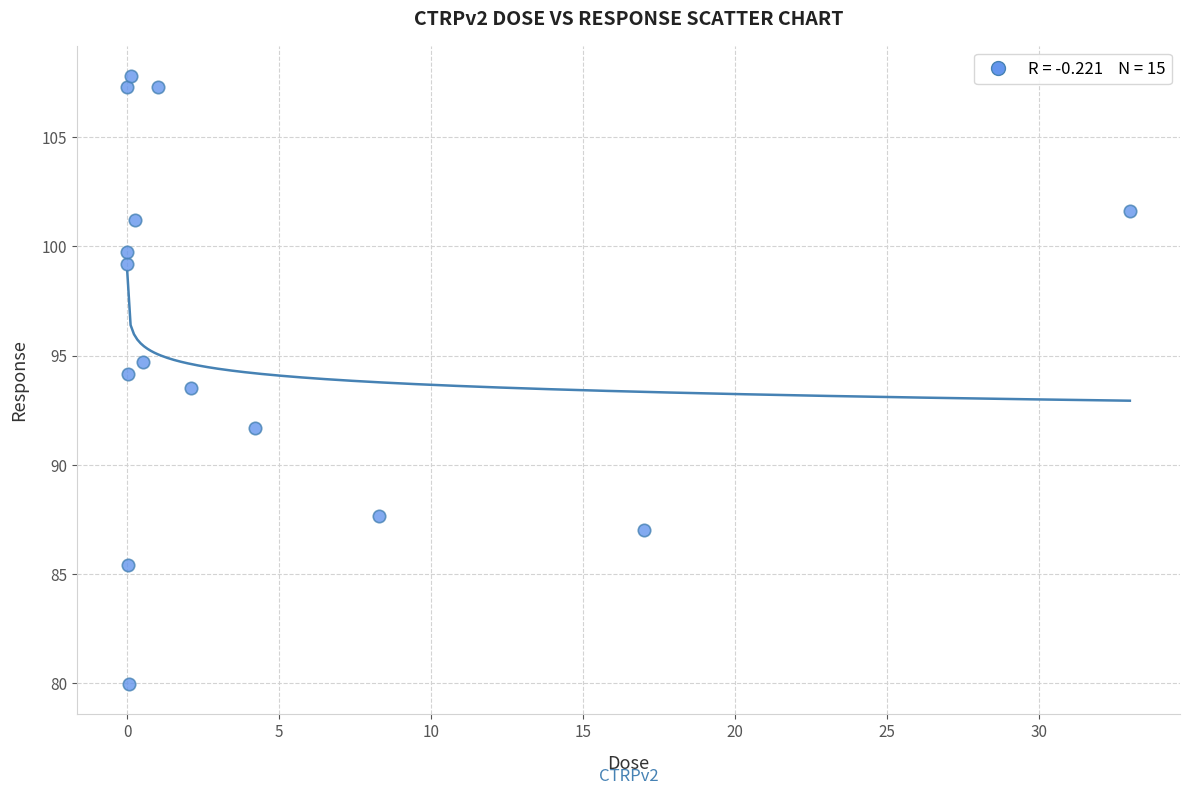

What is the range of X values (max minus min)?

33.0